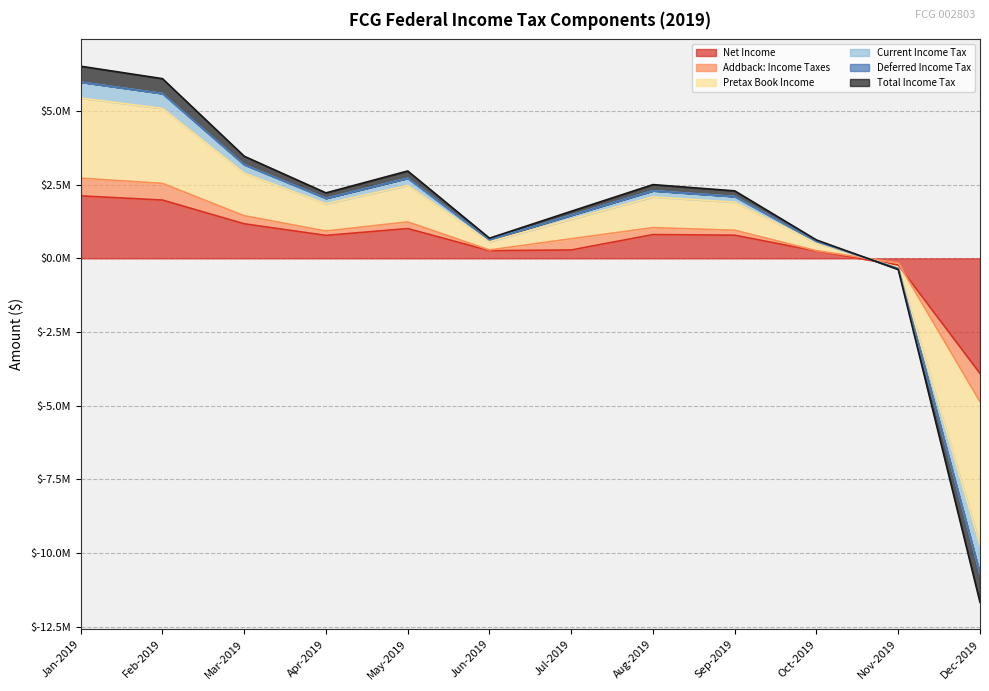

At which label is Total Income Tax closest to -2357943?

Nov-2019